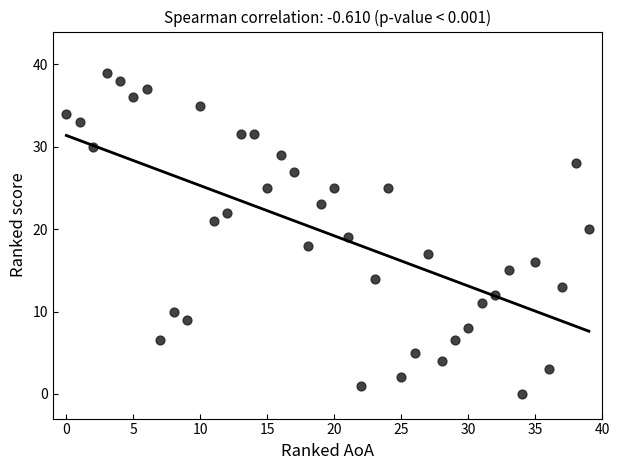

What is the range of X values (max minus min)?

39.0